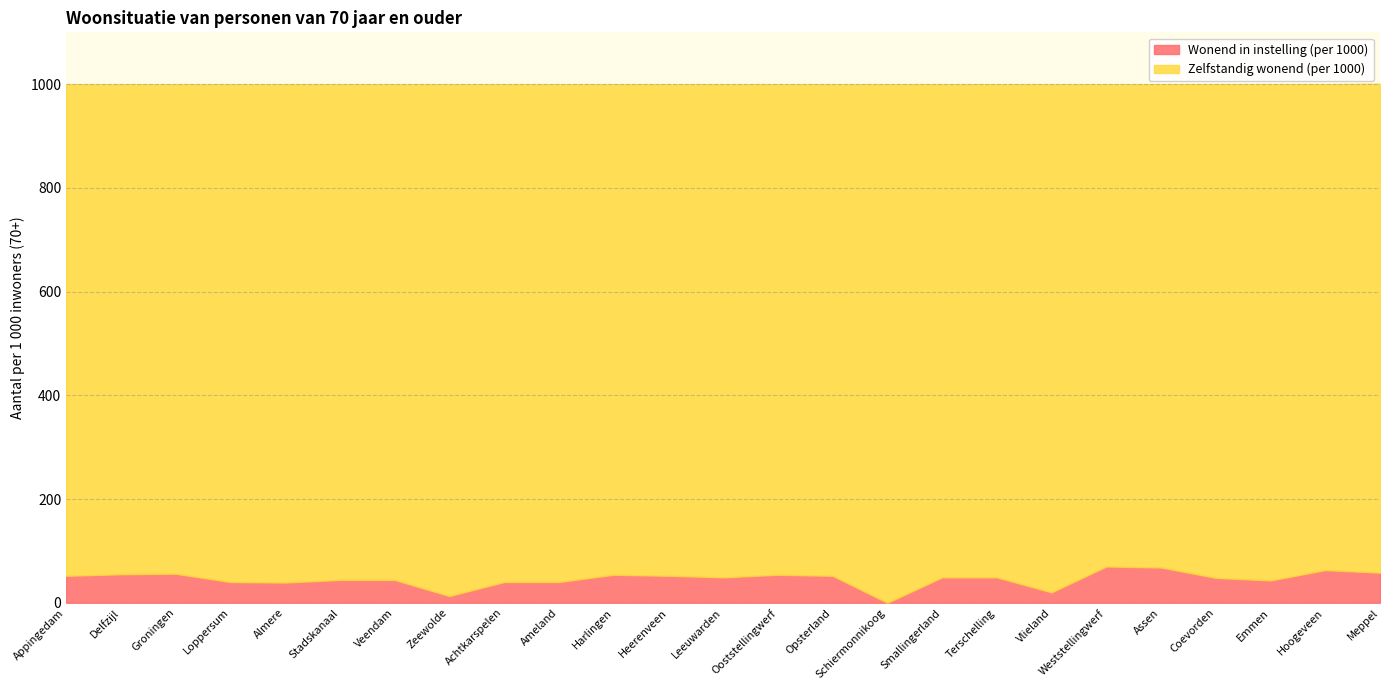

What is the value of the Wonend in instelling (per 1000) point at the 21st from the left?

68